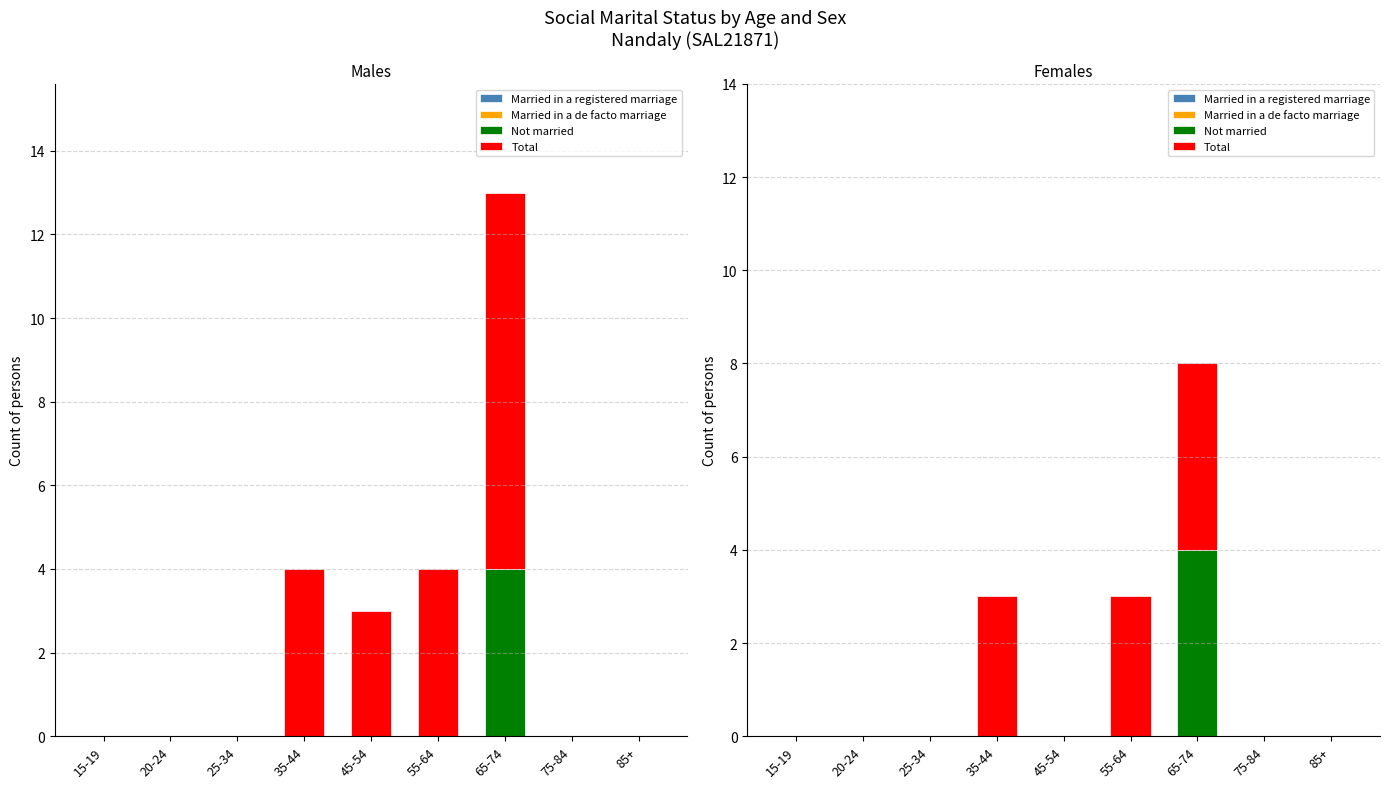

Which category has the lowest value in the Total series?

15-19